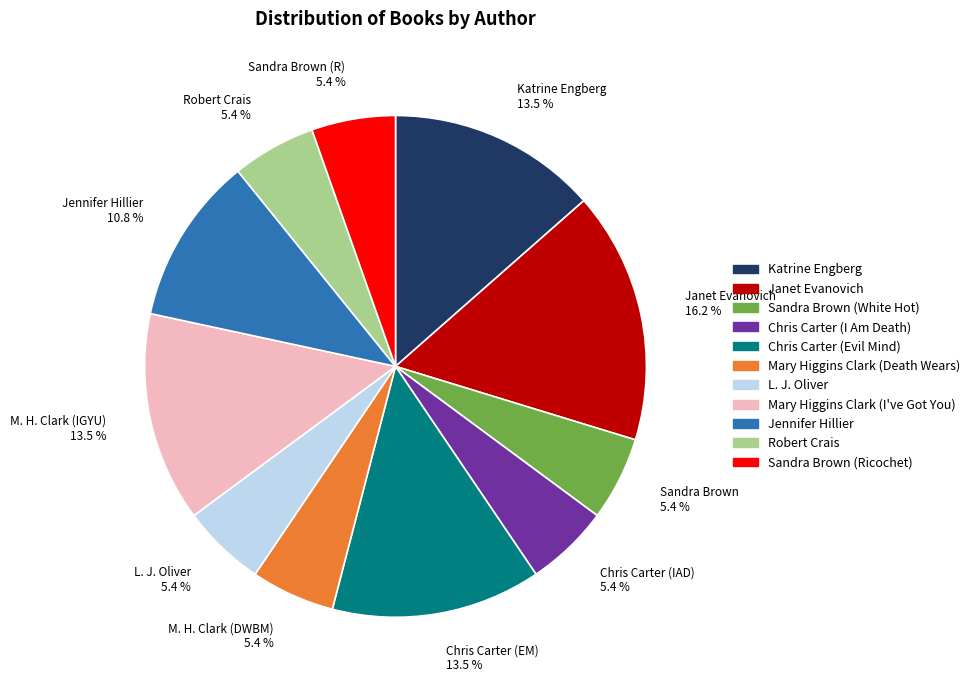

Combined, do Sandra Brown 5.4 % and Sandra Brown (R) 5.4 % account for over 50%?

No